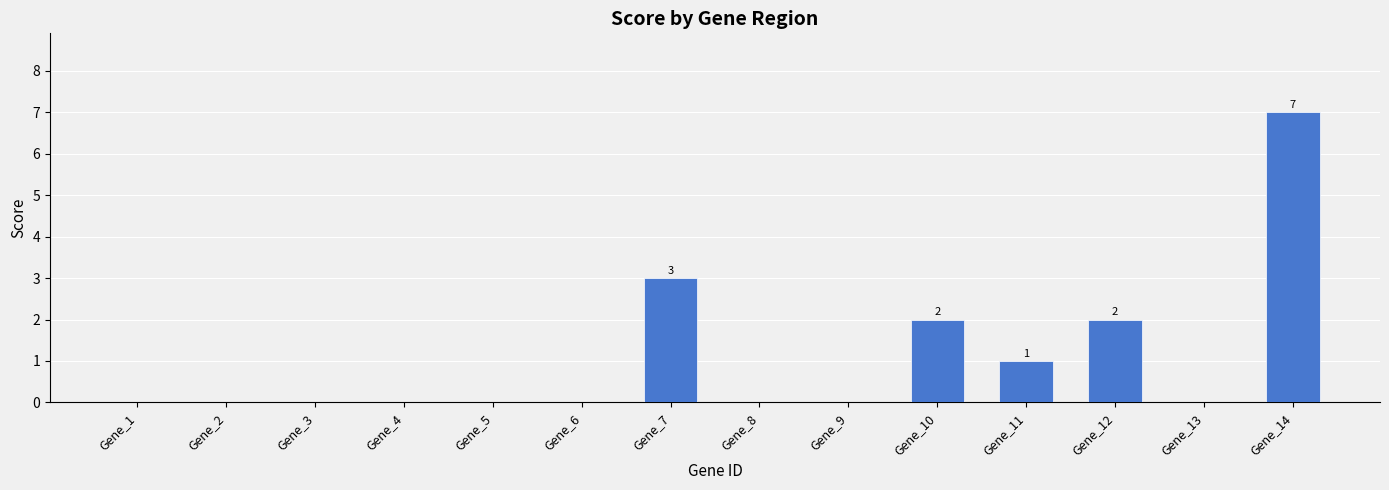

What is the difference between the values at Gene_9 and Gene_14?

7